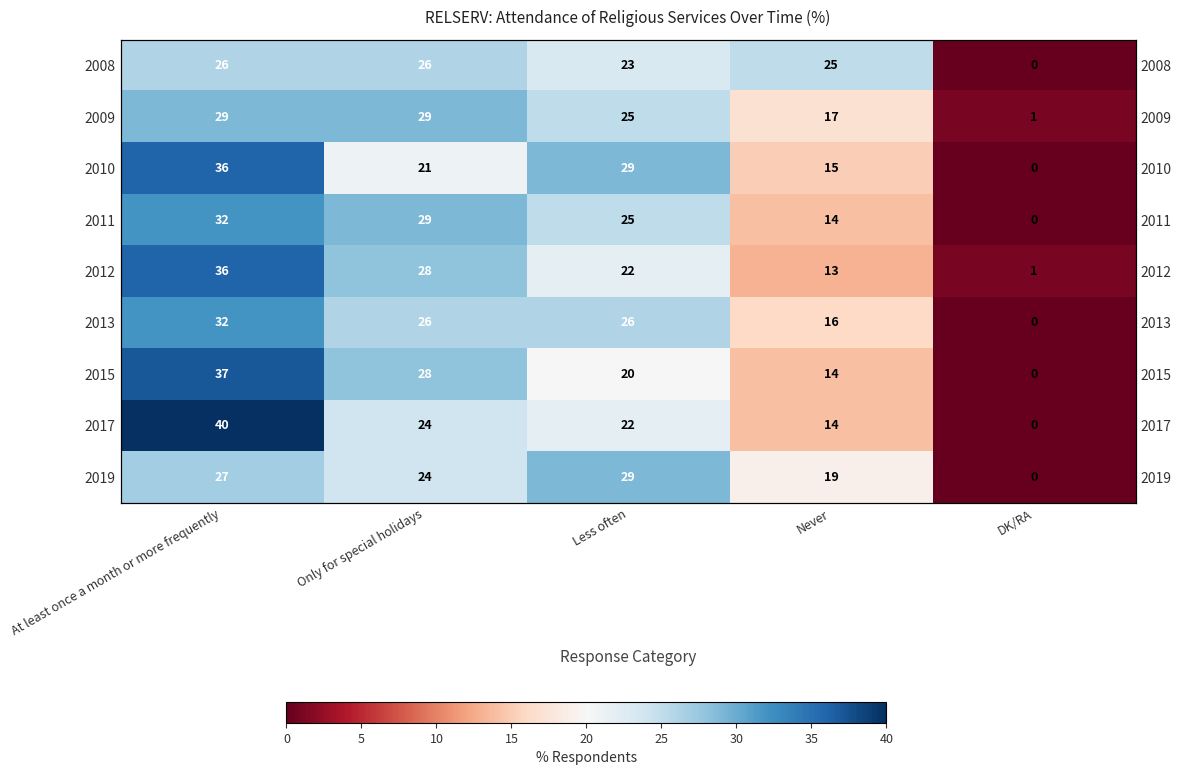

What is the difference between the maximum and minimum values in the 2019 series?

29